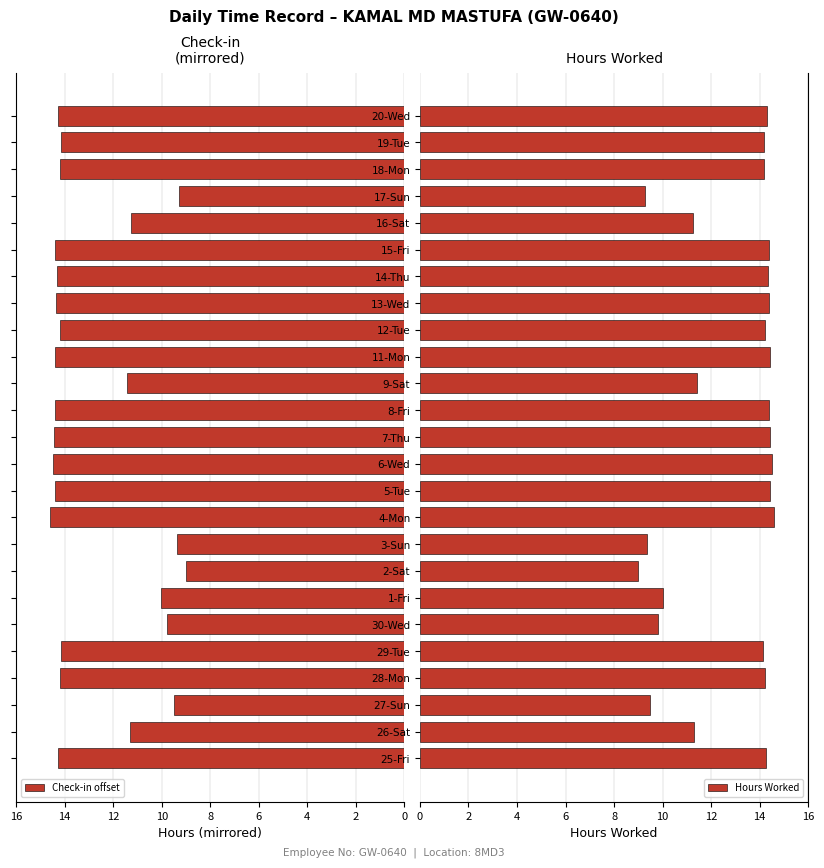

Reading right to left, what are all the values shown in this chart?

Check-in offset: 14.3	14.2	14.2	9.3	11.2	14.4	14.3	14.4	14.2	14.4	11.4	14.4	14.4	14.5	14.4	14.6	9.4	9.0	10.0	9.8	14.1	14.2	9.5	11.3	14.3
Hours Worked: 14.3	14.2	14.2	9.3	11.2	14.4	14.3	14.4	14.2	14.4	11.4	14.4	14.4	14.5	14.4	14.6	9.4	9.0	10.0	9.8	14.1	14.2	9.5	11.3	14.3